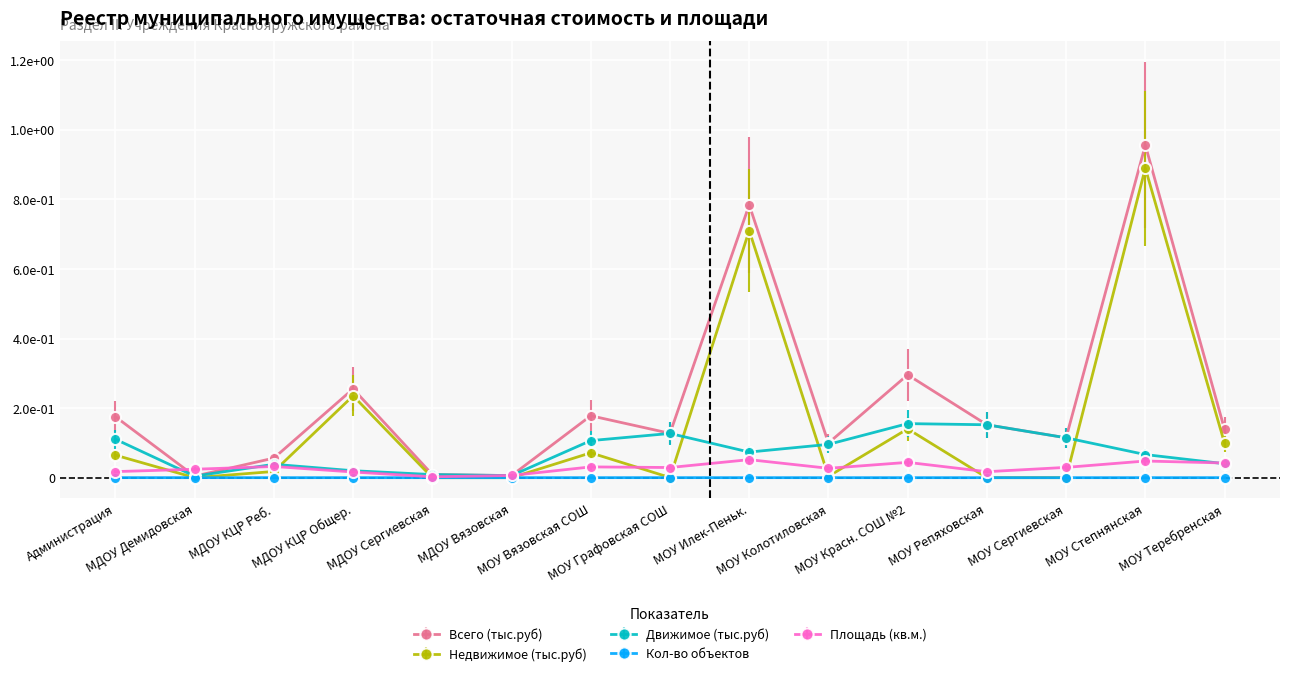

How many data points in Площадь (кв.м.) are above 2920?

7